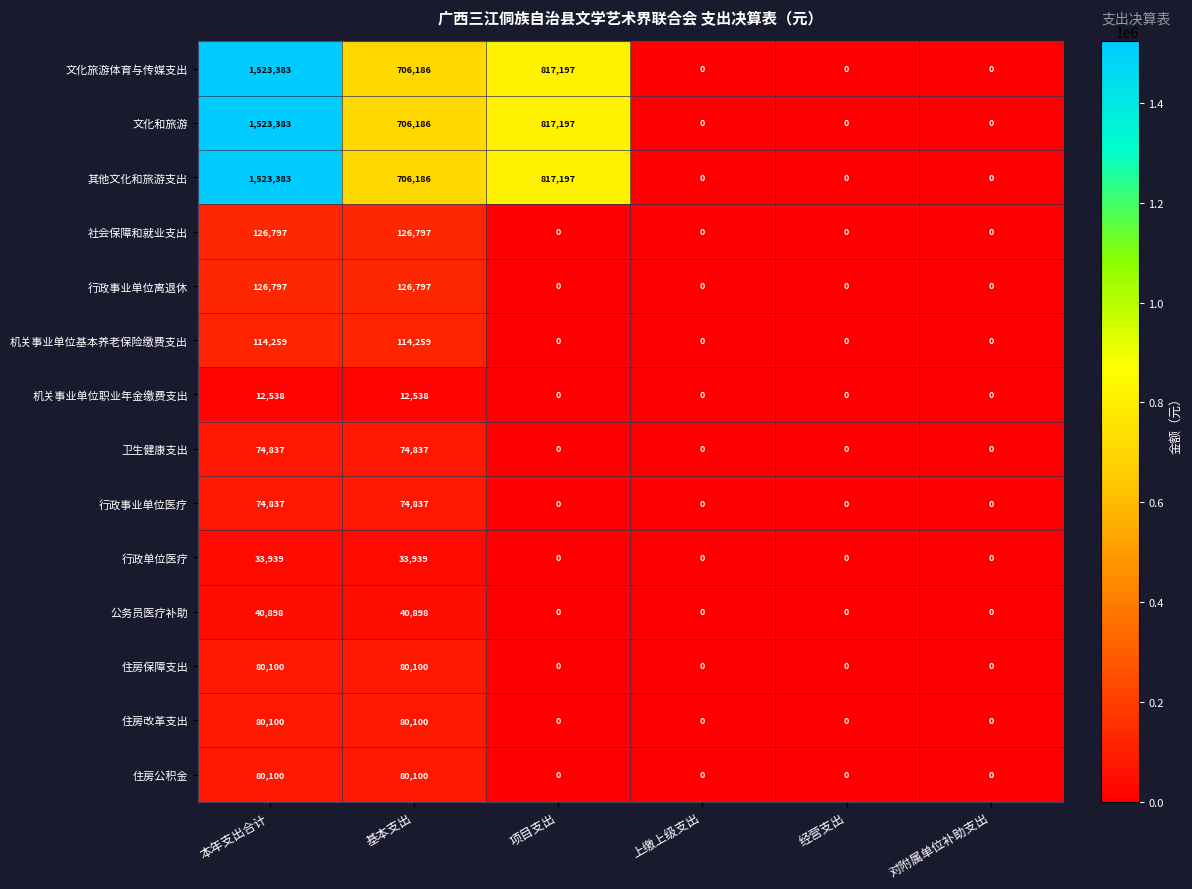

What is the sum of the 机关事业单位基本养老保险缴费支出 values at 上缴上级支出 and 基本支出?

114259